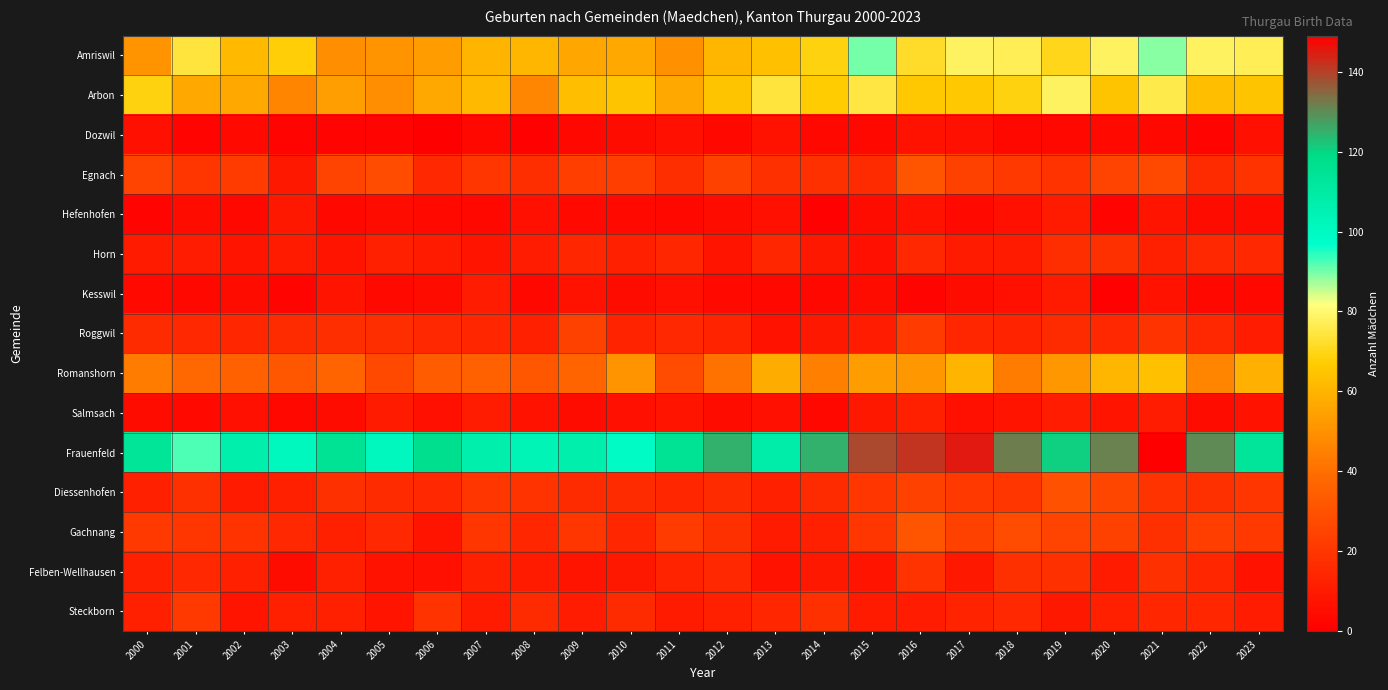

Which series has the largest range (max minus min)?

Frauenfeld